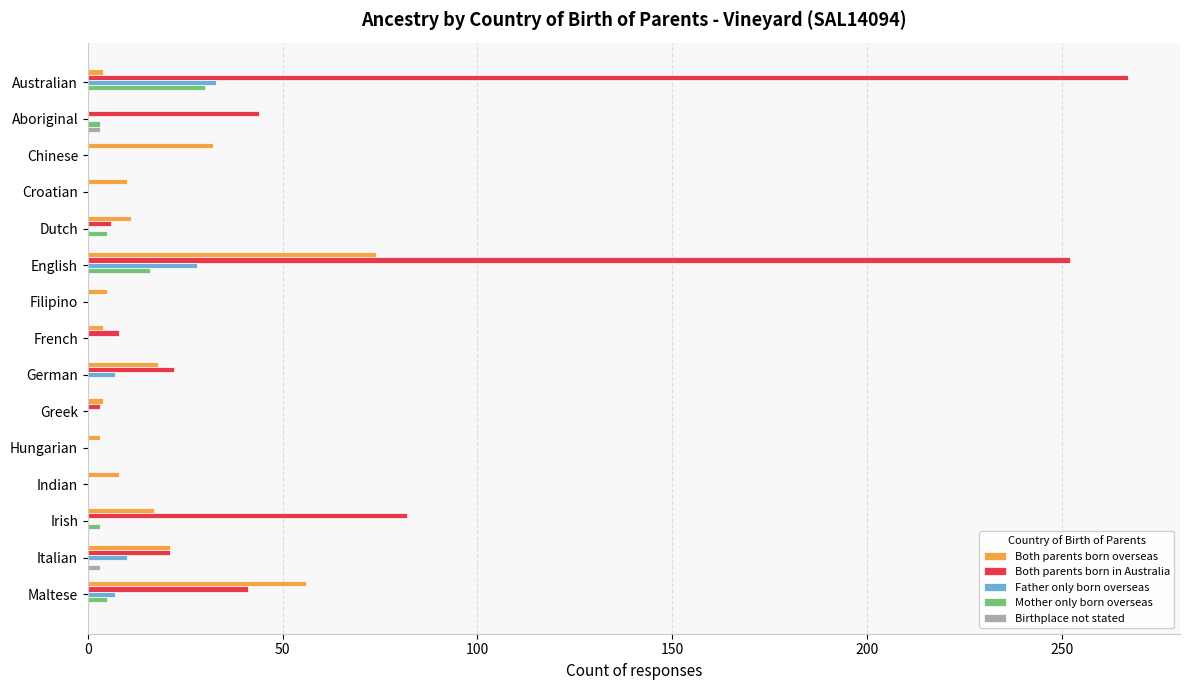

What is the sum of all Birthplace not stated values?

6